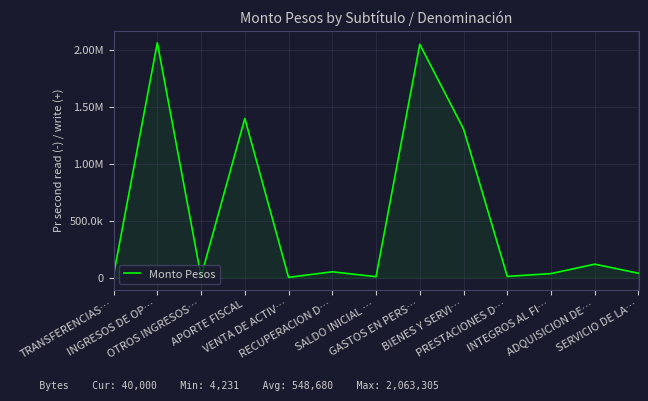

True or false: the data shows 731713 at APORTE FISCAL.

False